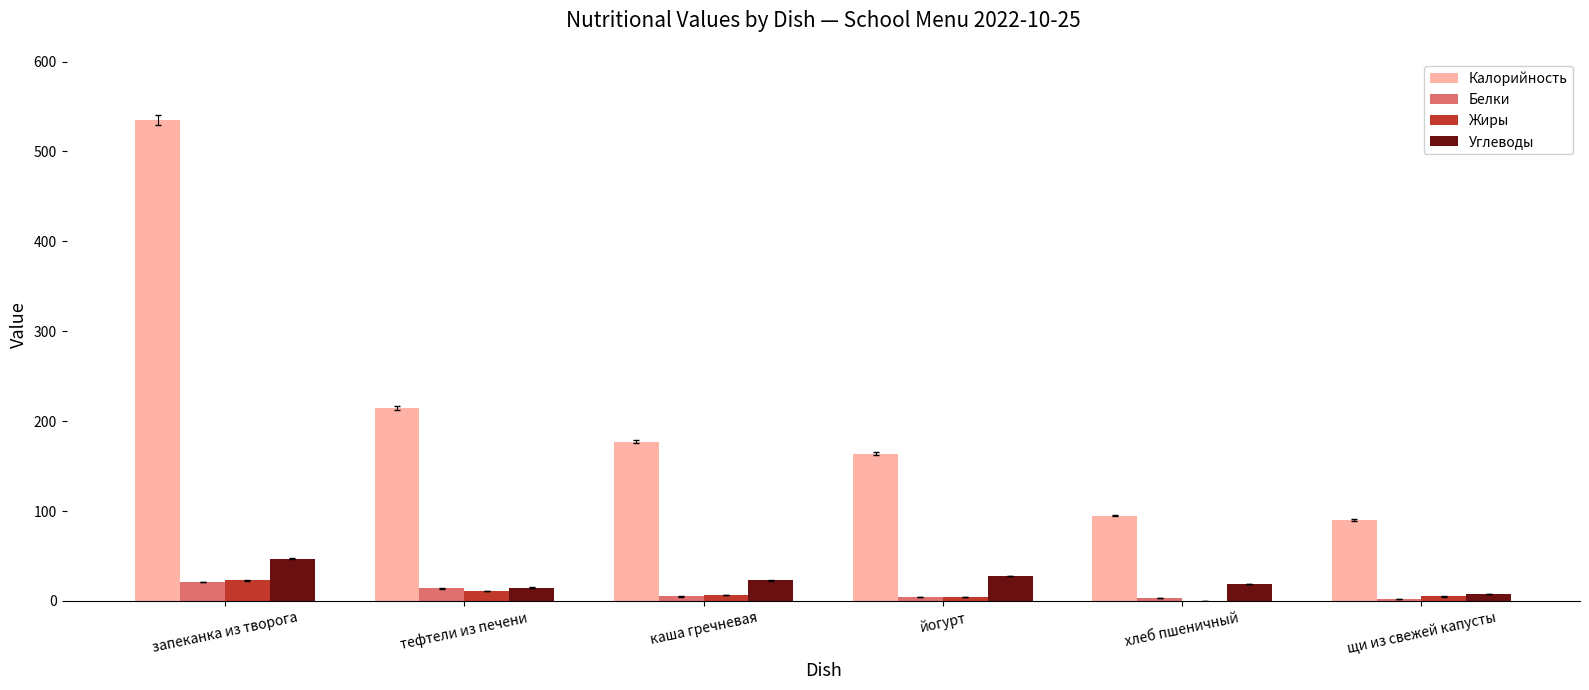

Which series has the largest total across all categories?

Калорийность